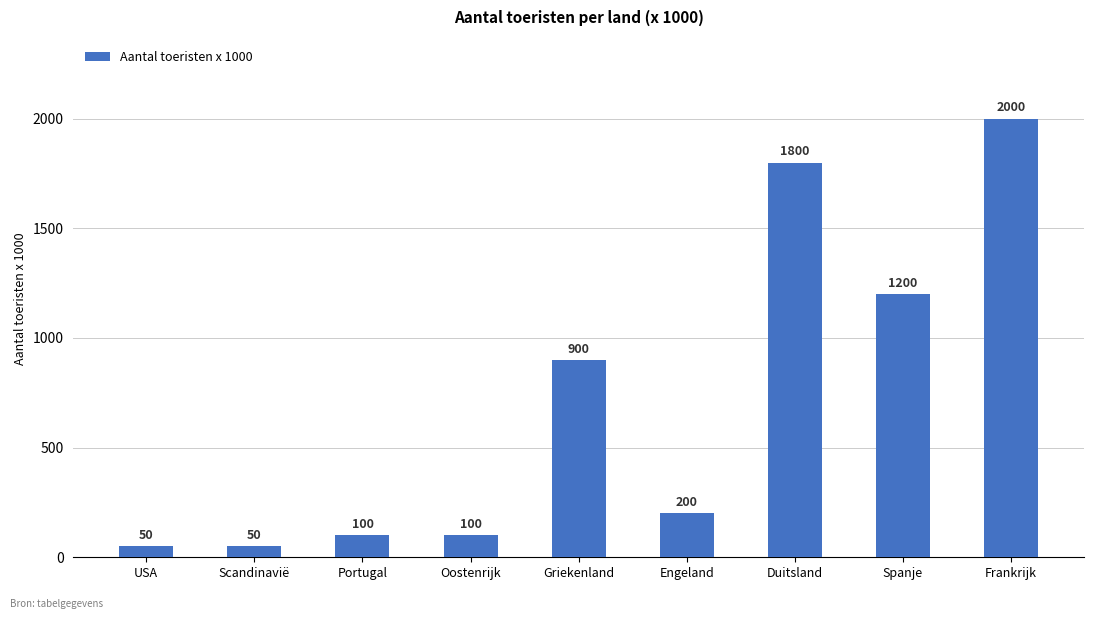

The value at Scandinavië is 50. True or false?

True